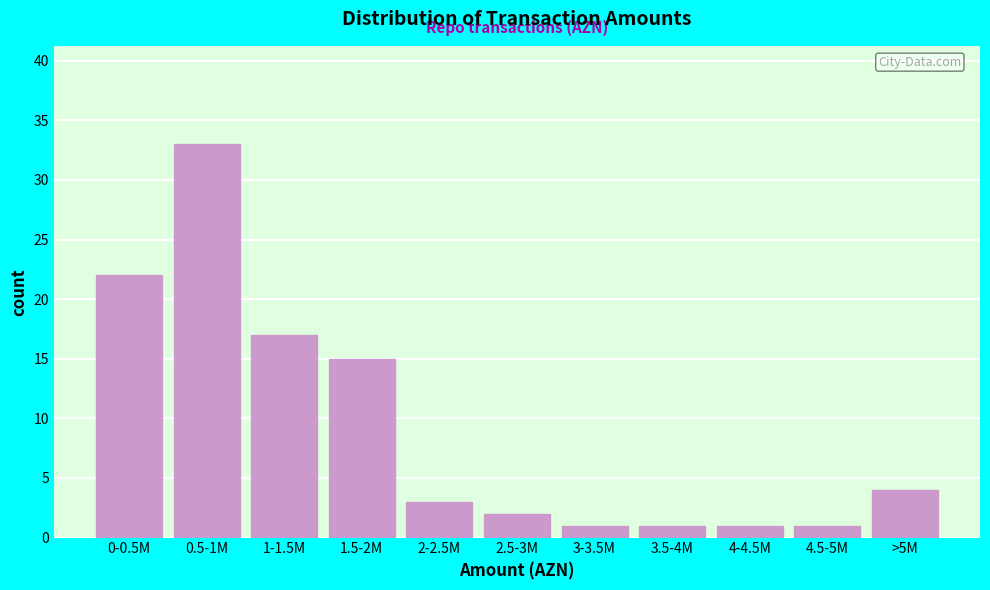

Reading left to right, what are all the values shown in this chart?

0-0.5M=22	0.5-1M=33	1-1.5M=17	1.5-2M=15	2-2.5M=3	2.5-3M=2	3-3.5M=1	3.5-4M=1	4-4.5M=1	4.5-5M=1	>5M=4